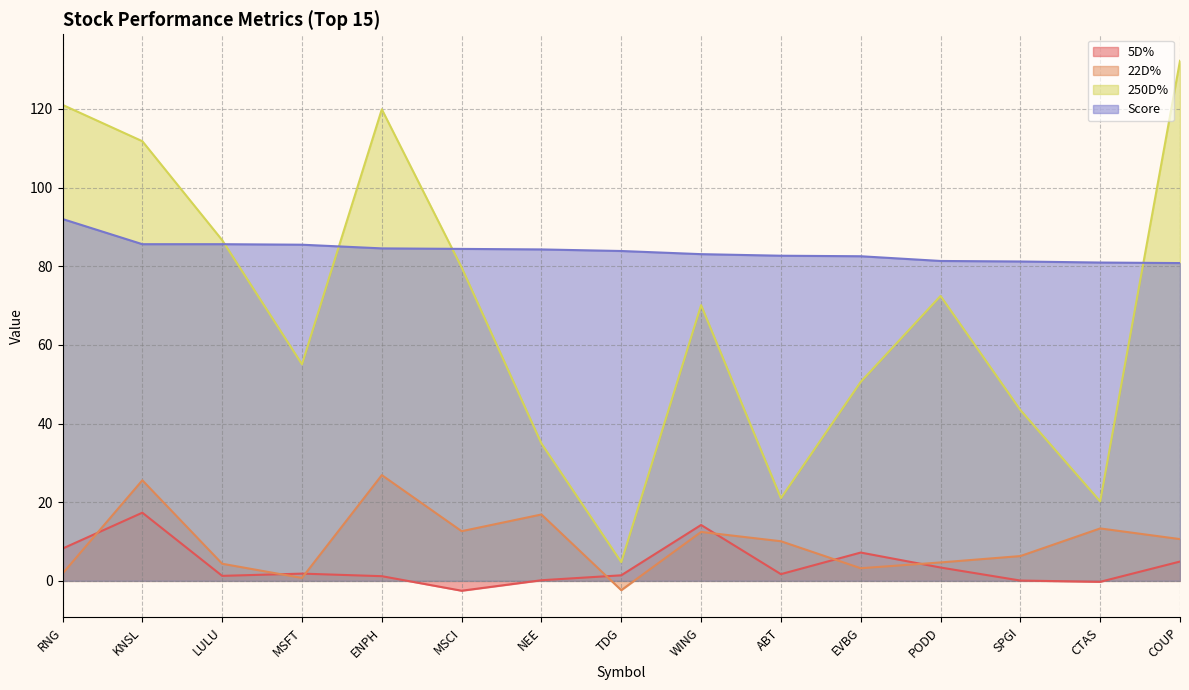

At which label is 250D% closest to 68?

WING